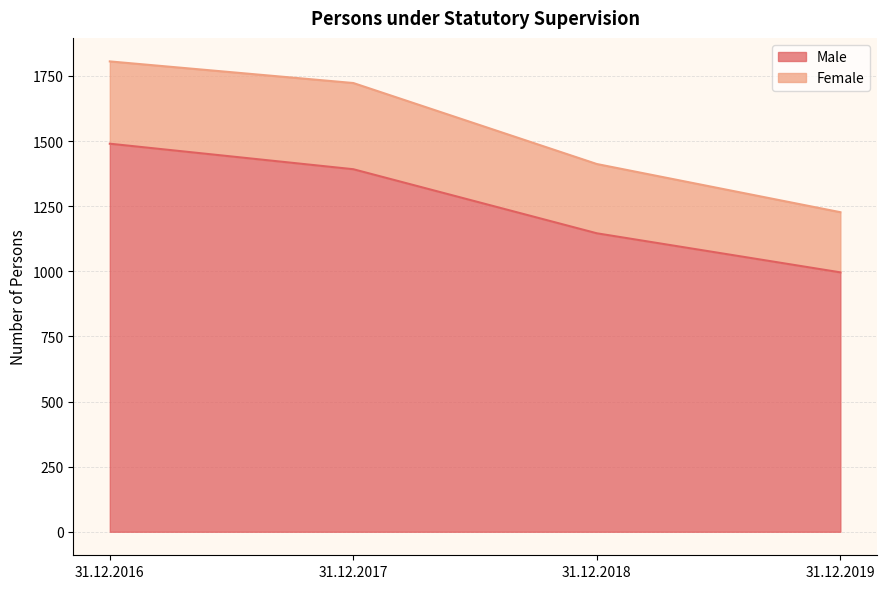

What is the approximate value of Male at 31.12.2017, to the nearest 5?

1390